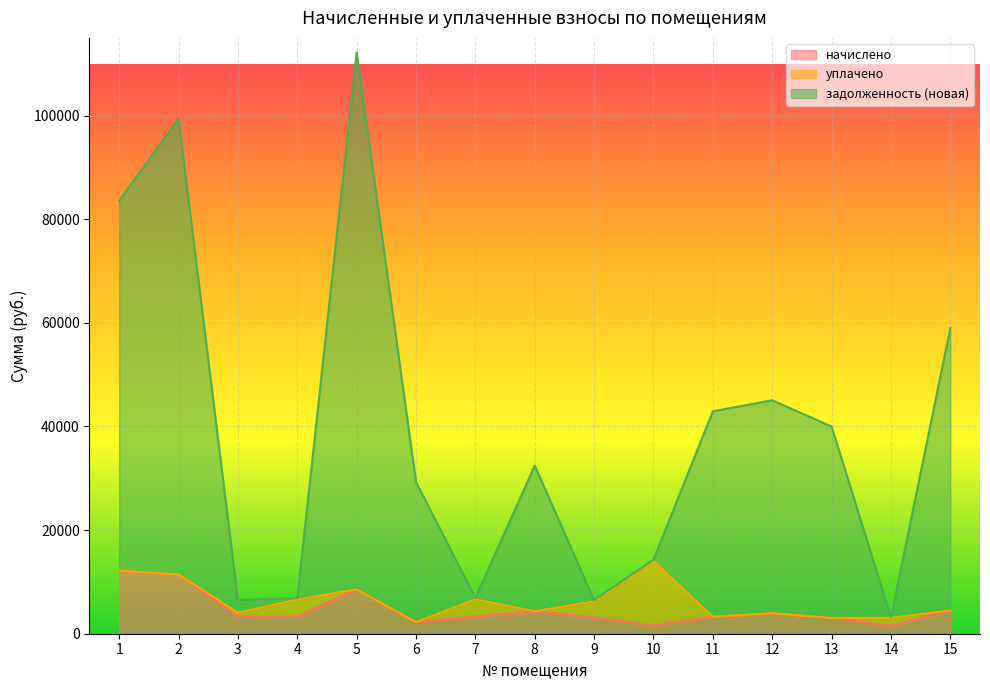

True or false: задолженность (новая) and начислено cross at least once.

False